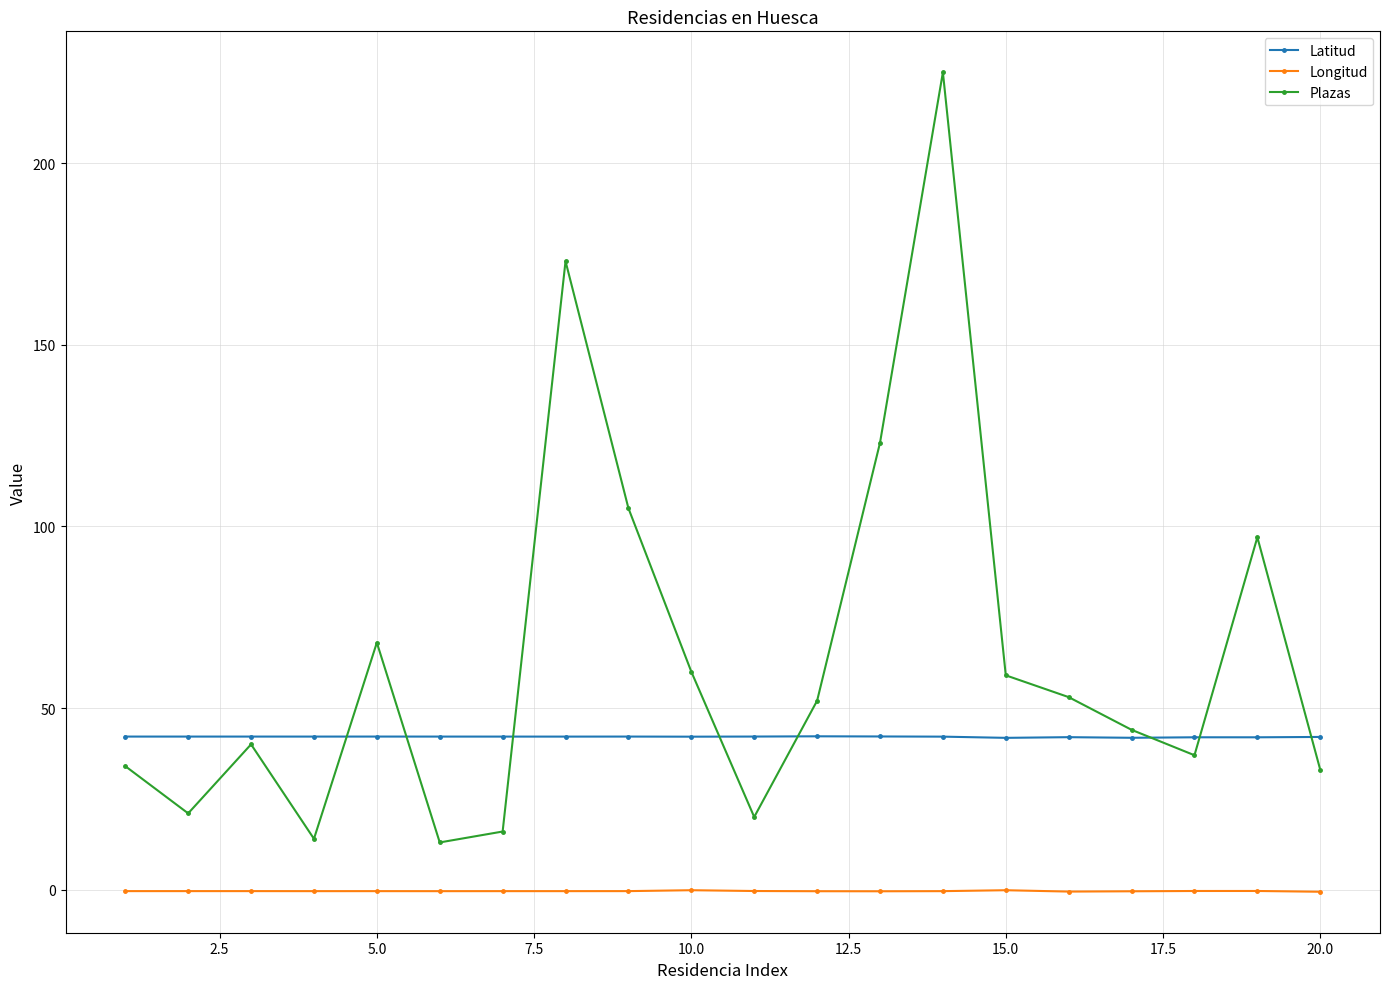

Which series has the largest range (max minus min)?

Plazas